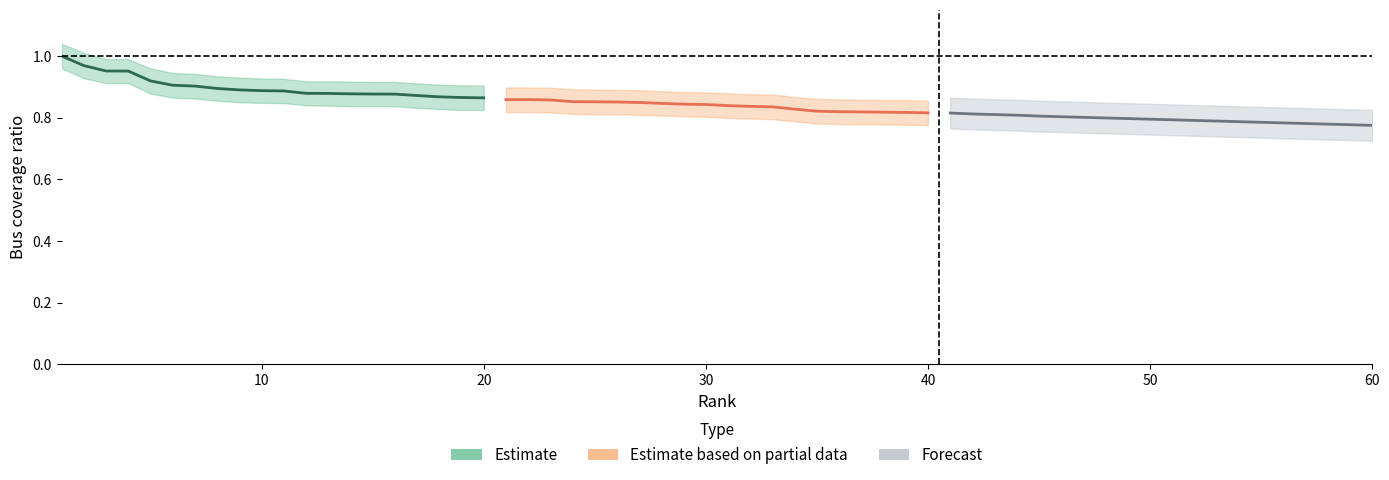

What is the value of the Estimate point at the 17th from the left?

0.9